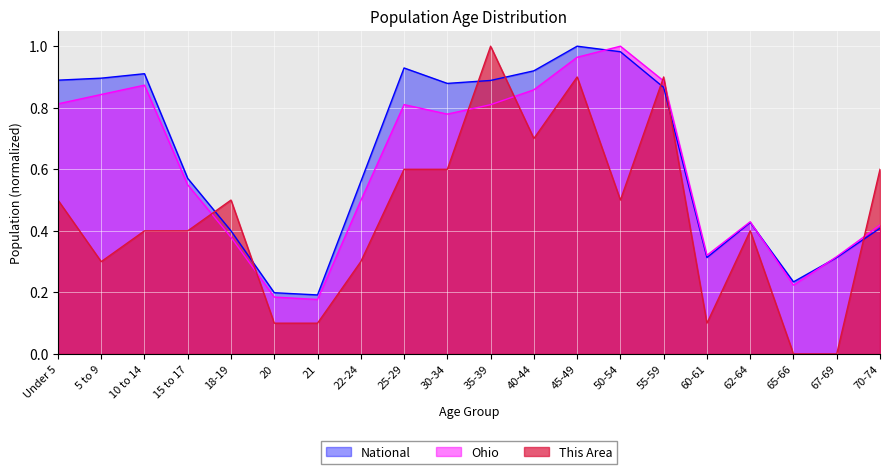

True or false: National has a value of 0.9 at 25-29.

True